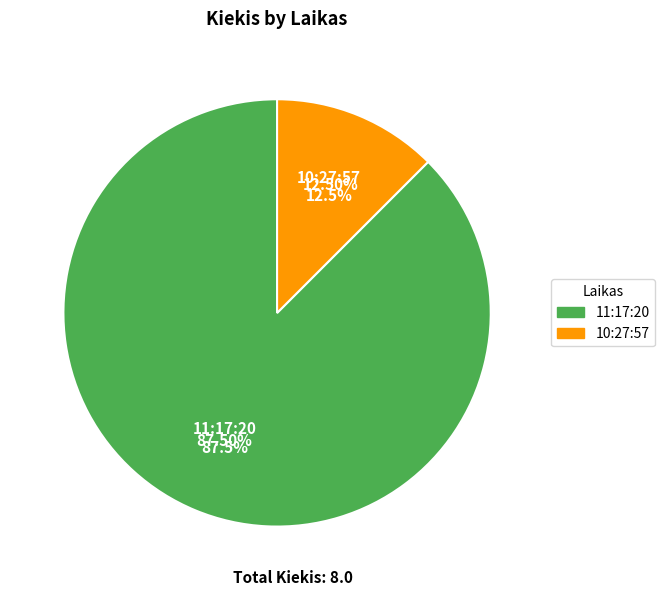

Which has a higher value, 11:17:20 or 10:27:57?

11:17:20